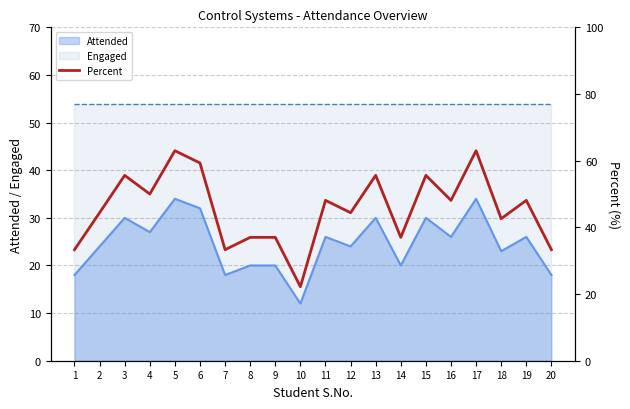

Which category has the lowest value across all series?

10